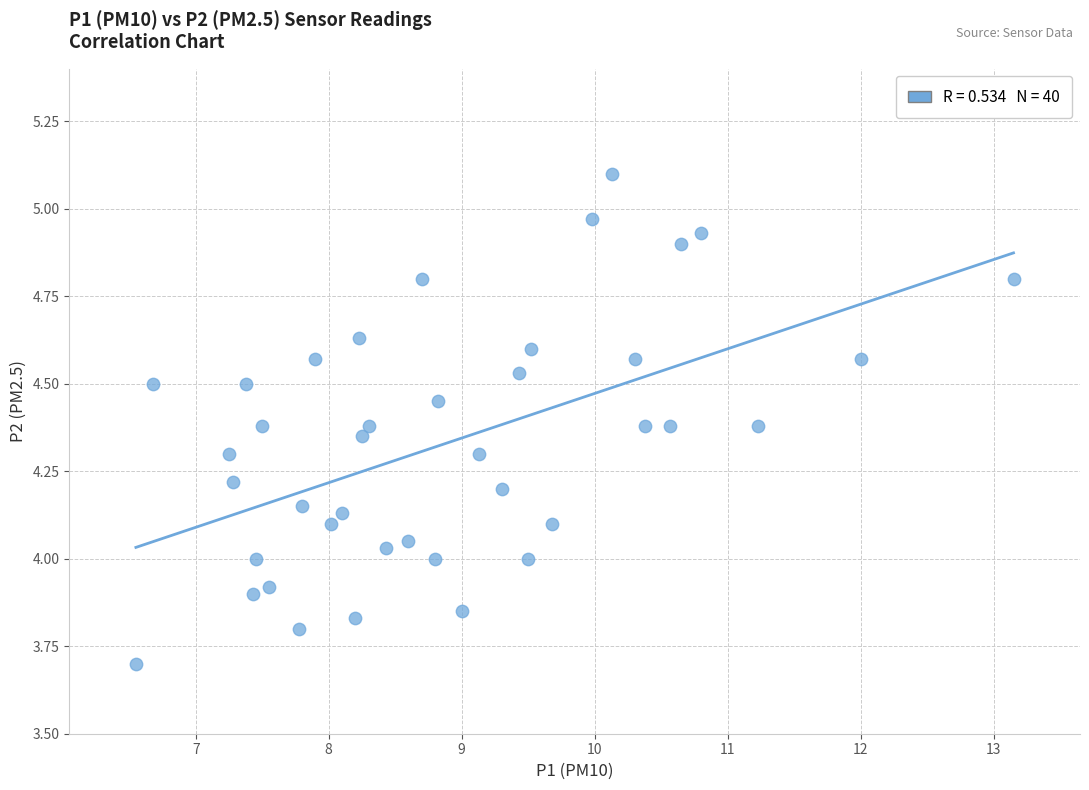

What is the range of Y values (max minus min)?

1.4